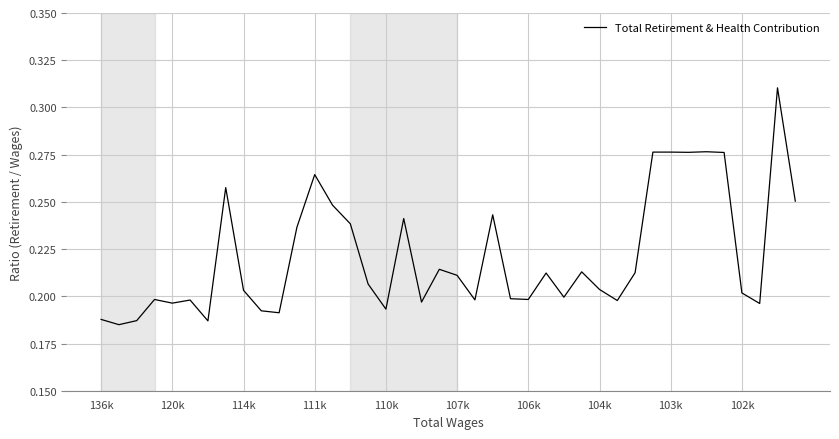

Does the chart display data point markers on the line(s)?

No